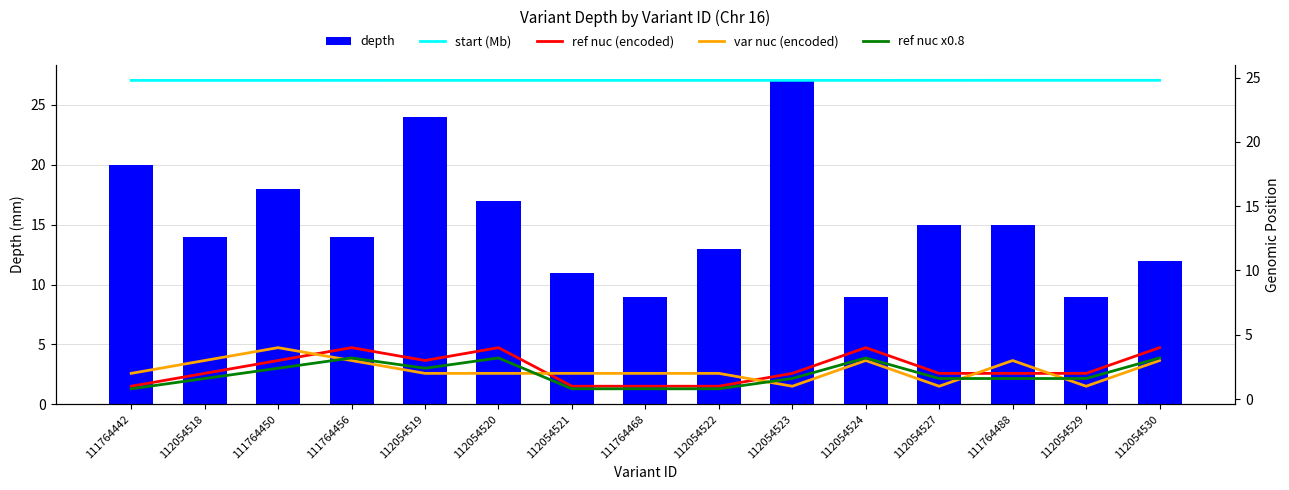

What is the value of the ref nuc x0.8 bar at the 10th from the left?

1.6